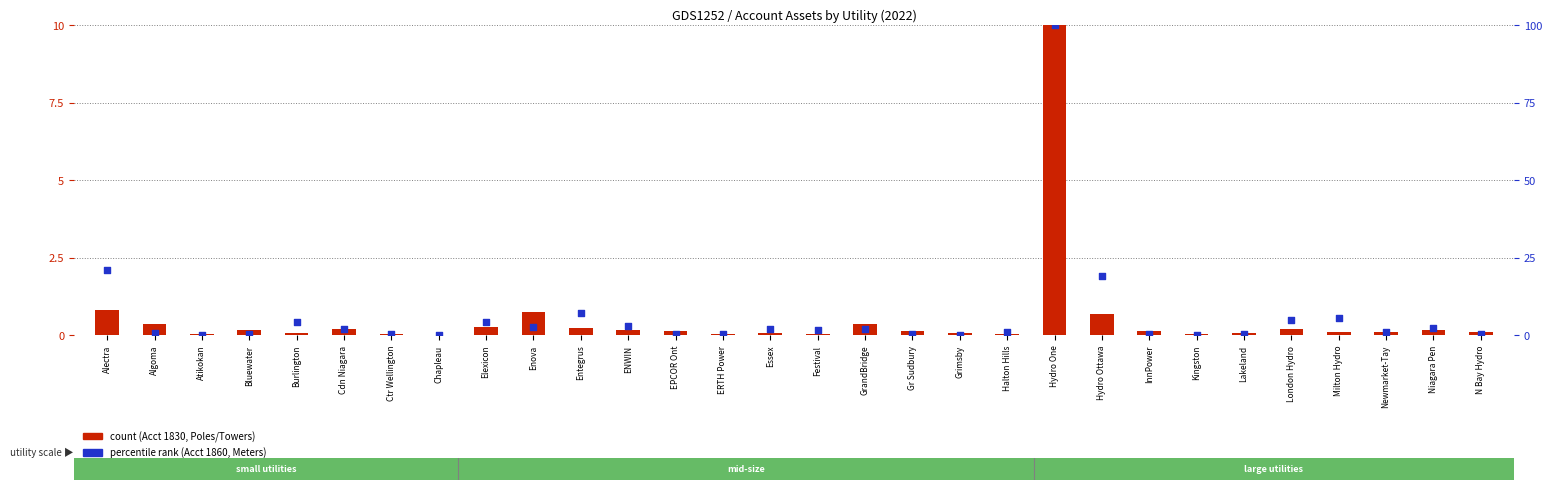

Which series has the widest spread of Y values?

percentile rank within the sample